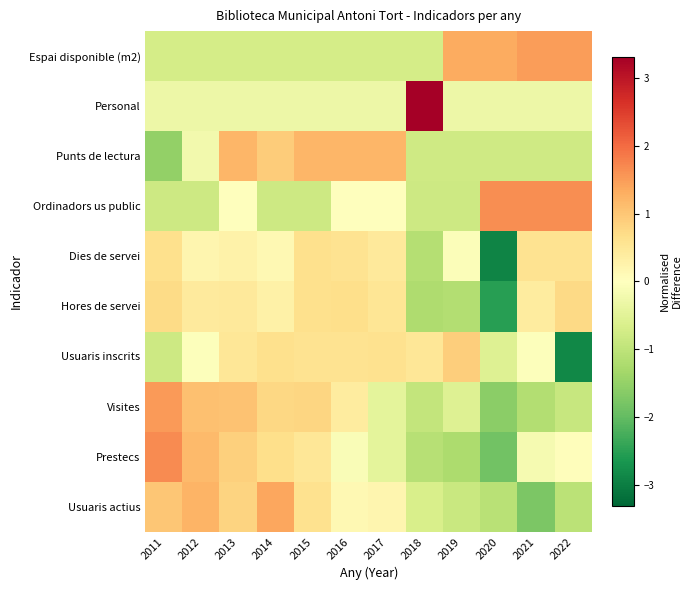

What is the difference between the highest and lowest values at 2014?

2.2